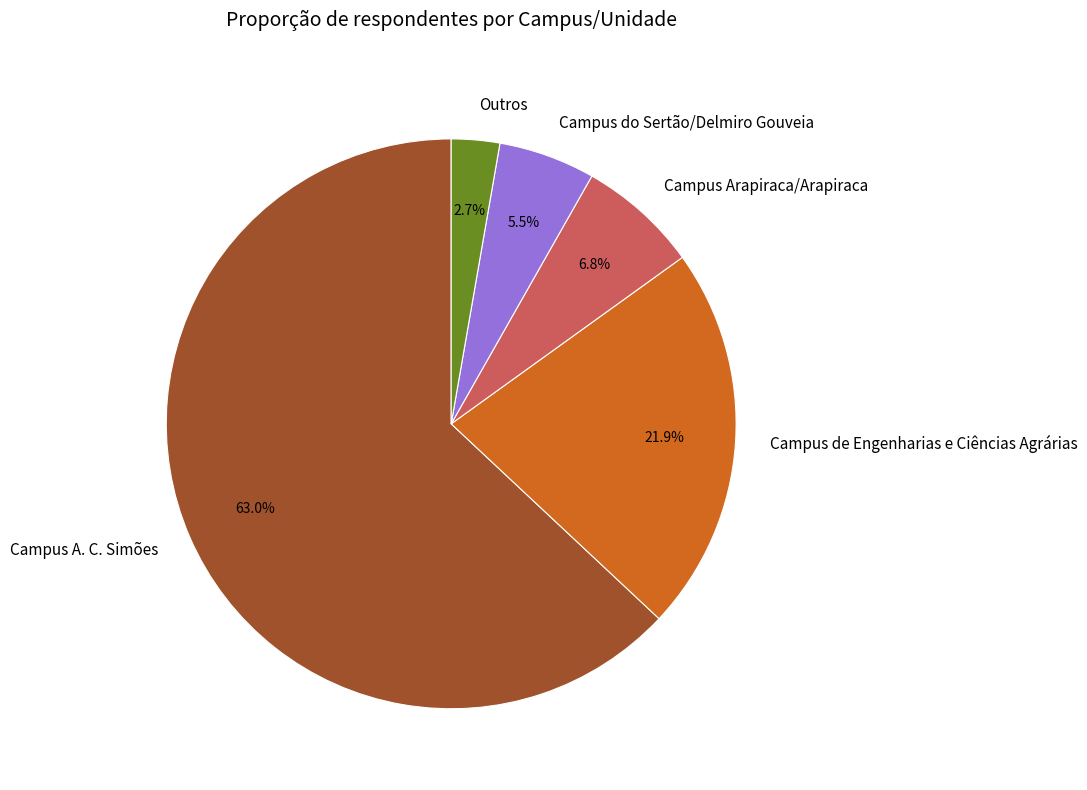

Count the number of slices in the pie.

5